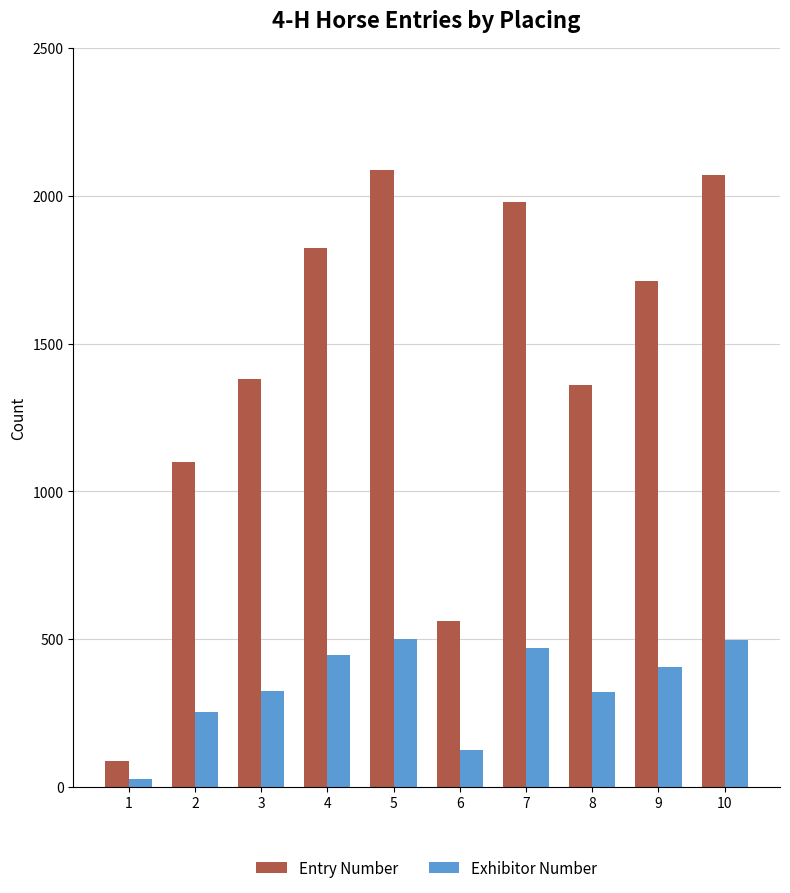

How many bars are there in each group?

2